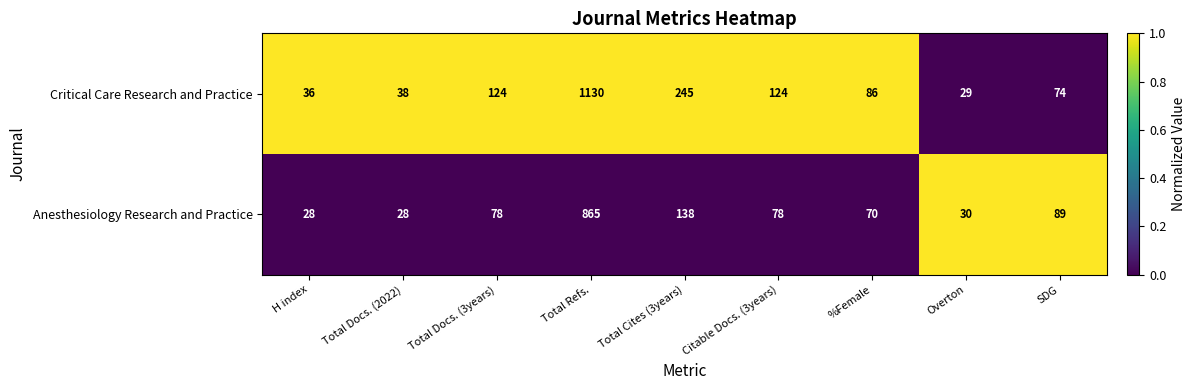

At which category is the sum across all series the highest?

Total Refs.